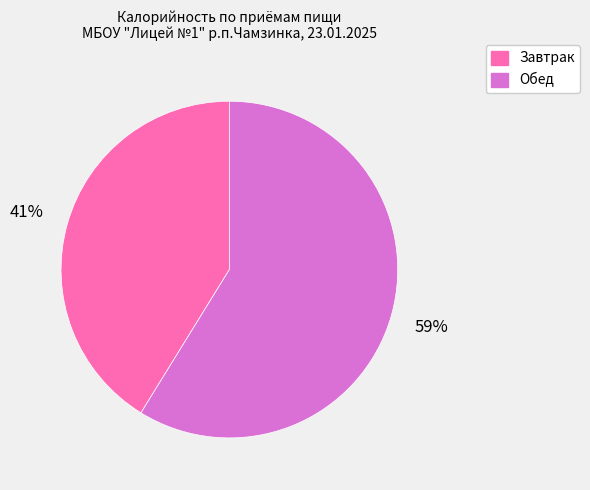

Count the number of slices in the pie.

2